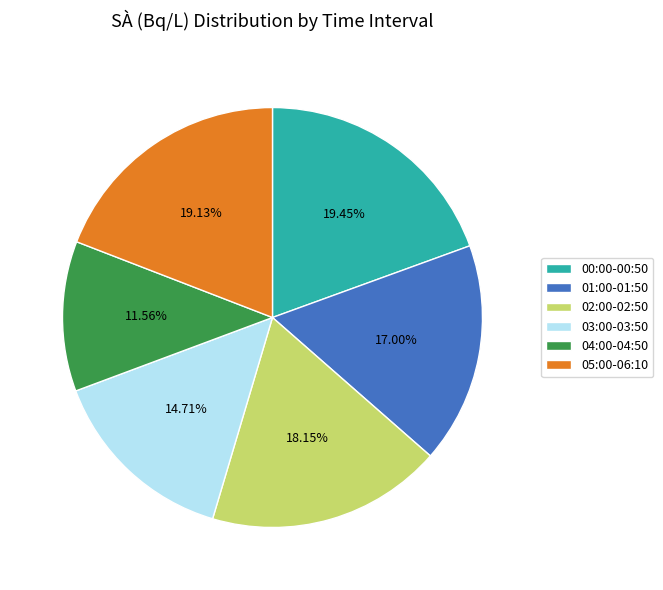

Count the number of slices in the pie.

6